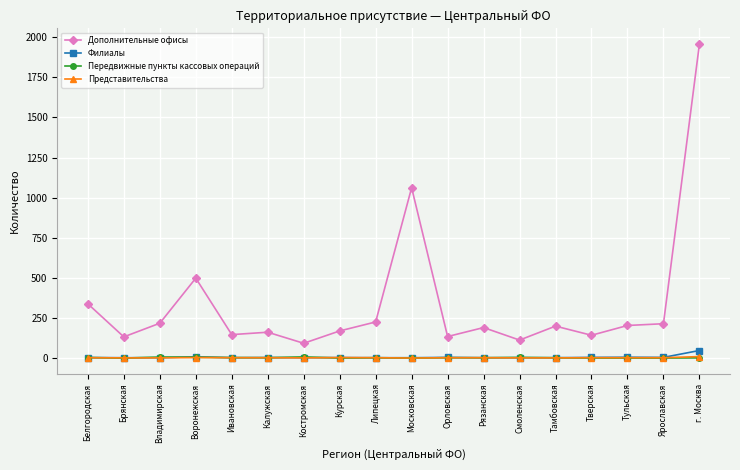

True or false: Дополнительные офисы has more than 0 points higher than both neighbors.

True